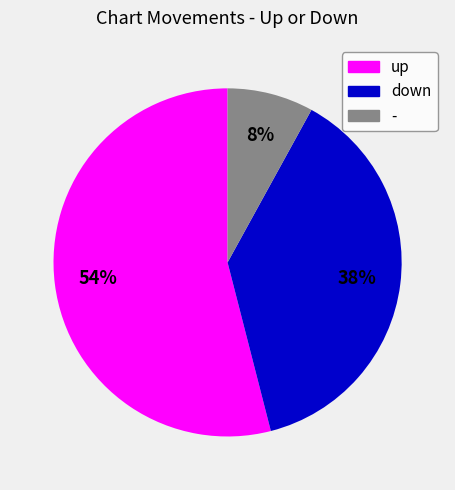

Between down and up, which is larger?

up